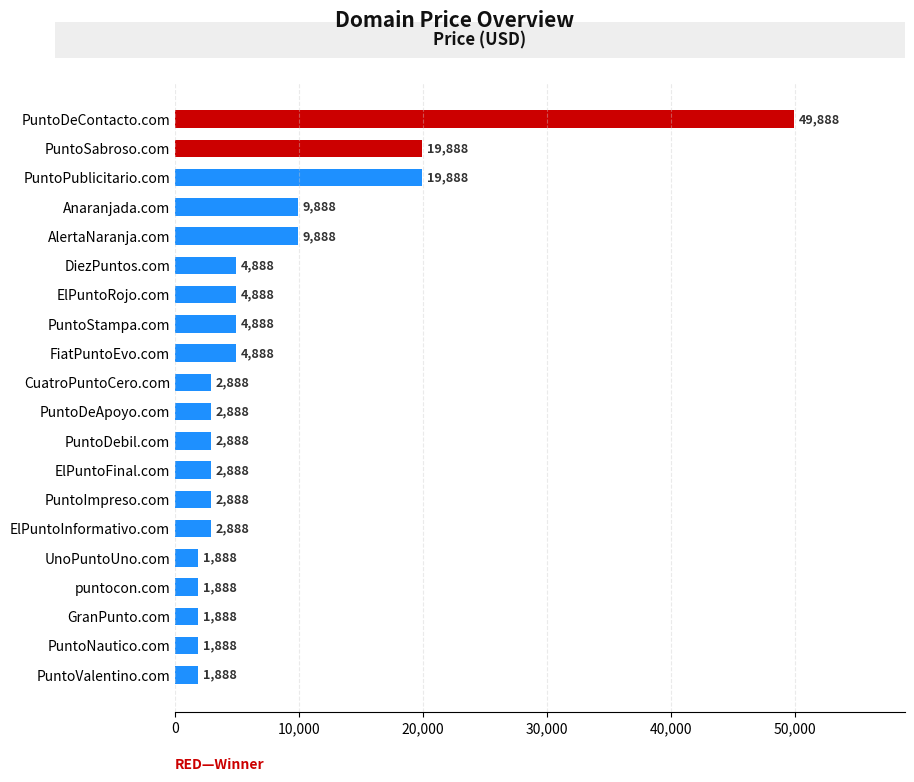

Does the chart contain stacked bars?

No